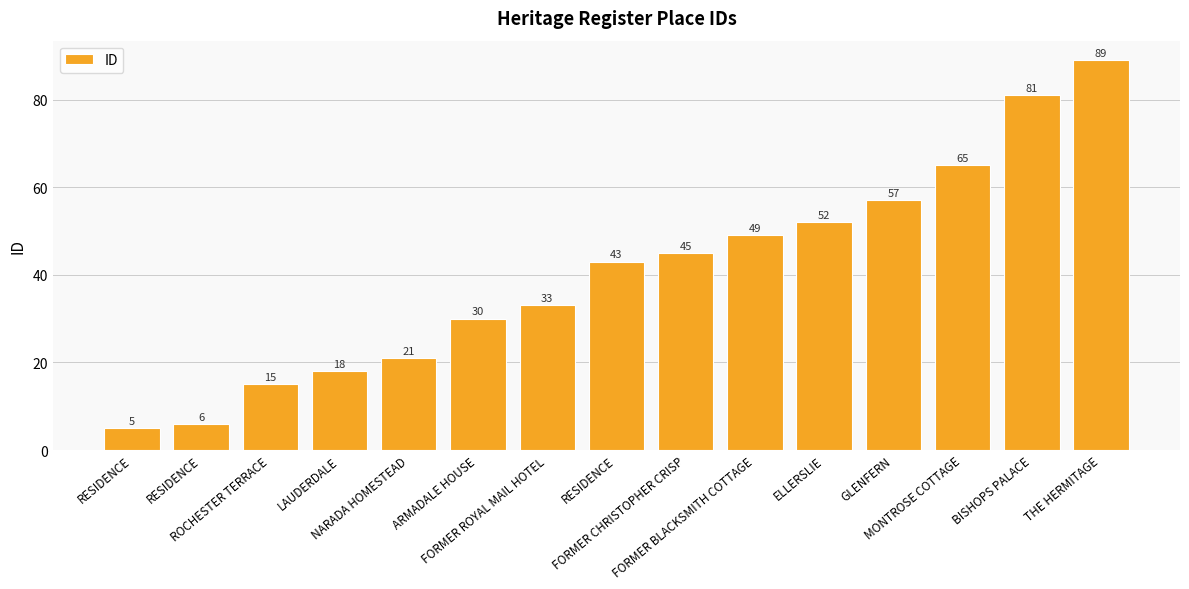

What is the smallest value displayed?

5